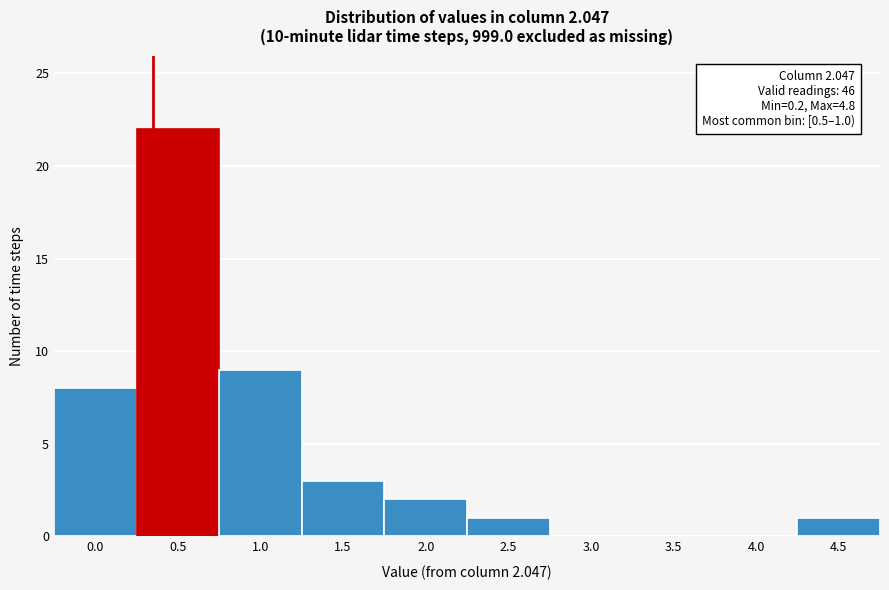

Reading left to right, transcribe all the data shown in this chart.

0.0=8	0.5=22	1.0=9	1.5=3	2.0=2	2.5=1	3.0=0	3.5=0	4.0=0	4.5=1